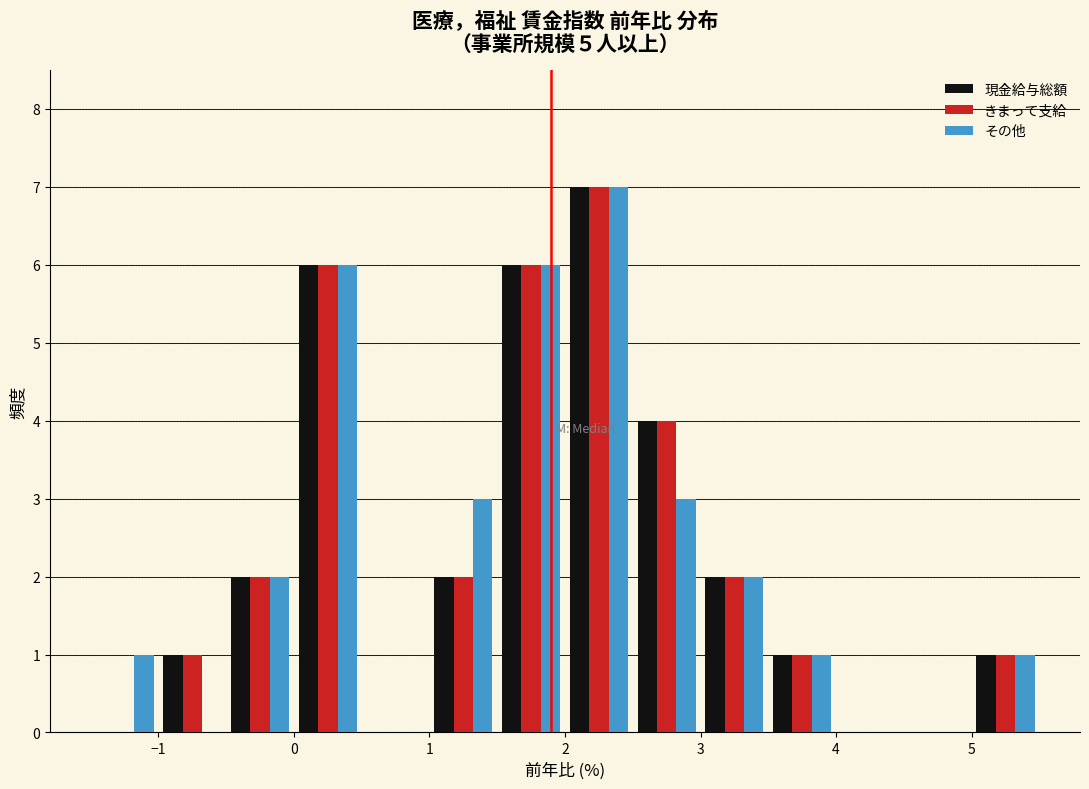

In the きまって支給 series, which range on the x-axis has the tallest bar?

2.0 to 2.5